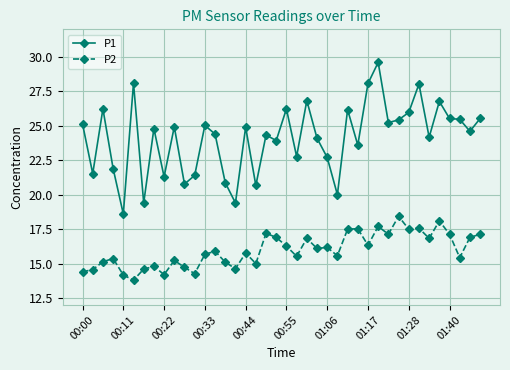

What are all the series names shown in the legend?

P1, P2